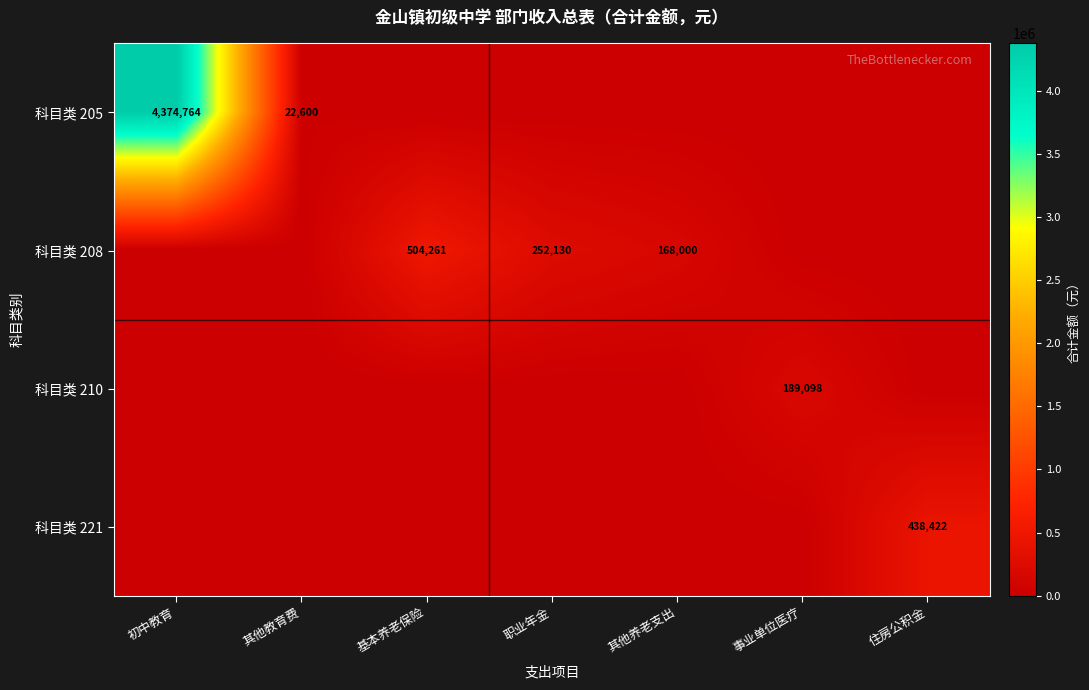

The value of 科目类 221 at 住房公积金 is 745122. True or false?

False